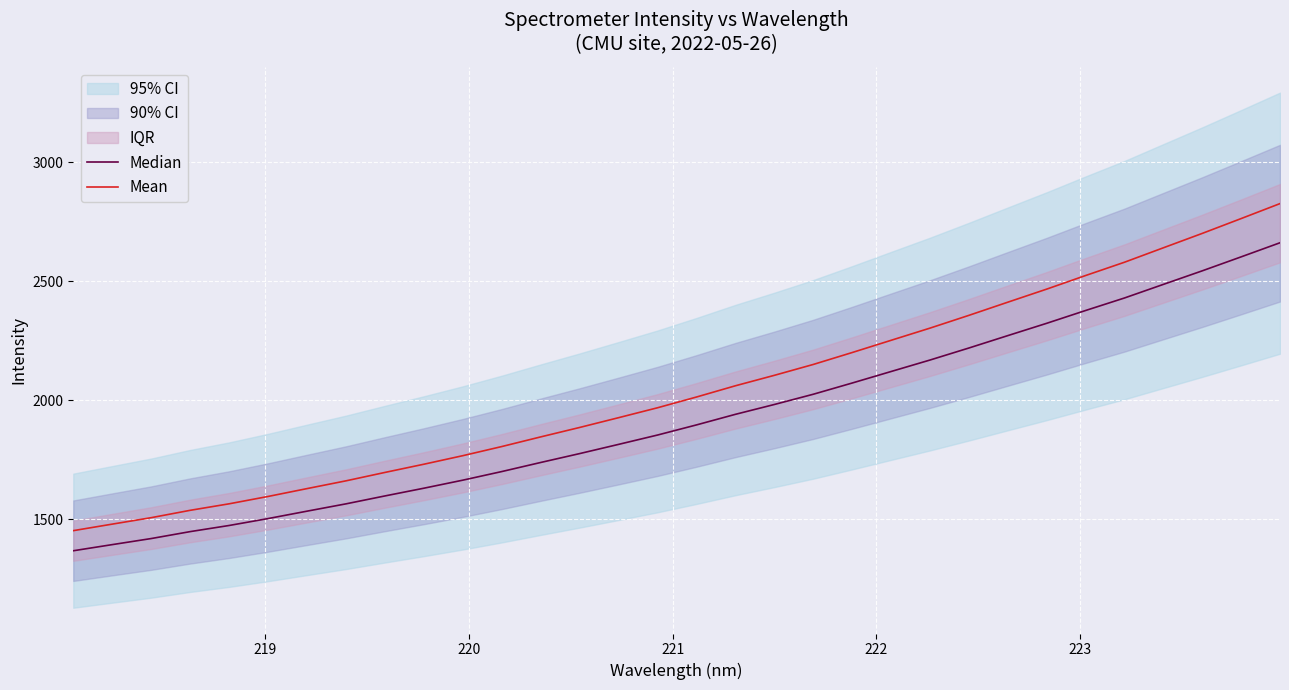

How many data points does each series have?

32